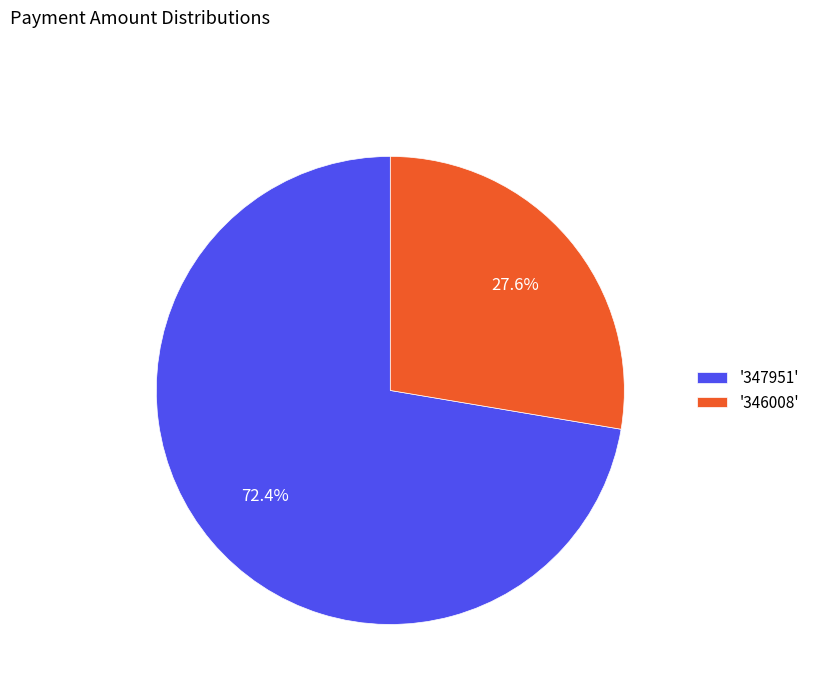

Which has a higher value, '347951' or '346008'?

'347951'